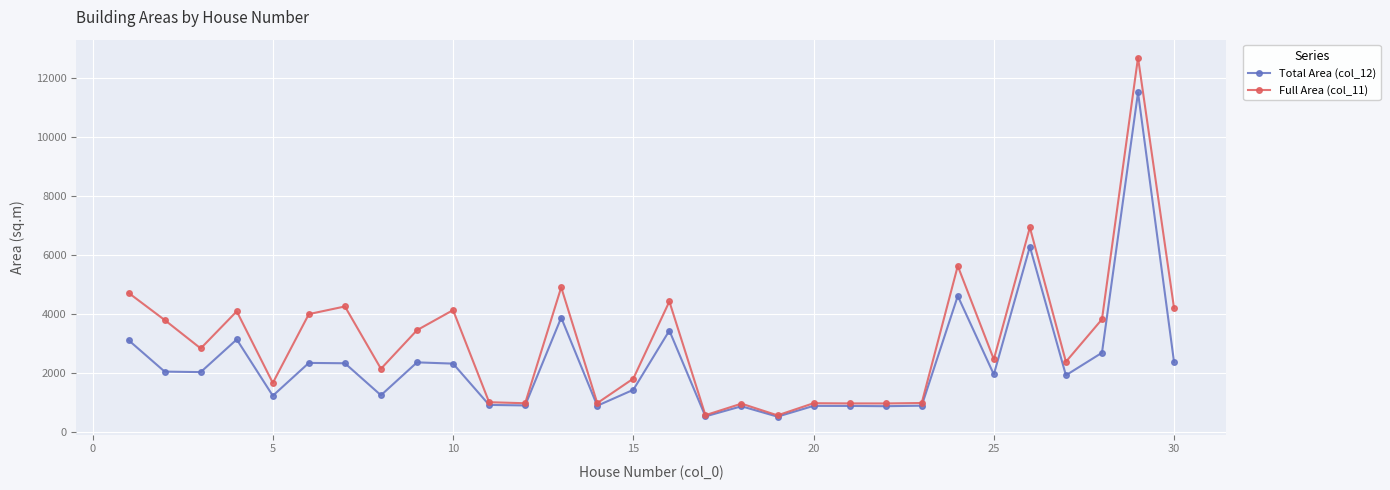

Does the chart display data point markers on the line(s)?

Yes